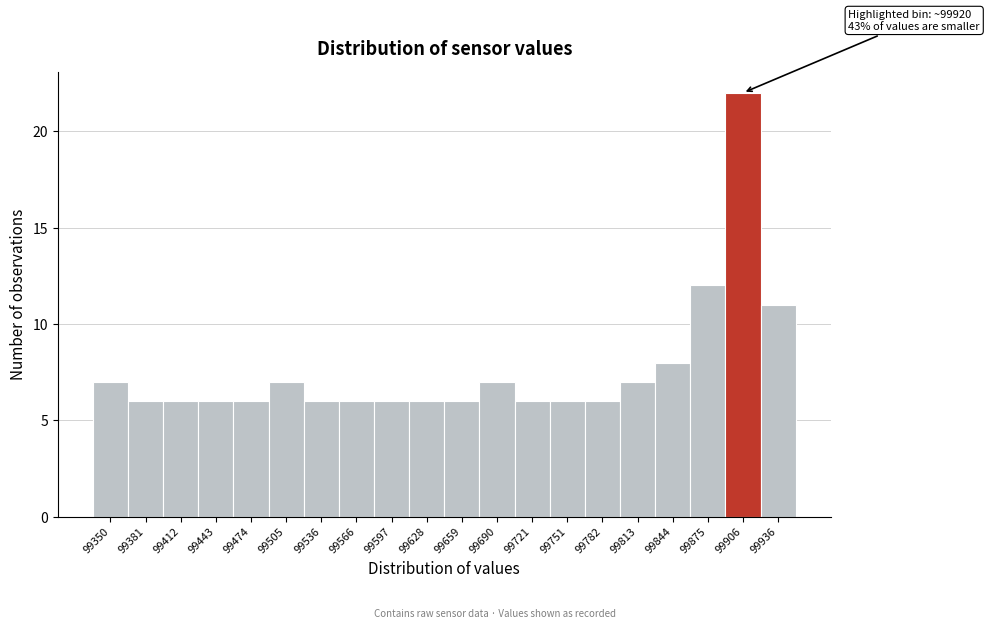

Reading left to right, list all the values displayed in this chart.

7	6	6	6	6	7	6	6	6	6	6	7	6	6	6	7	8	12	22	11